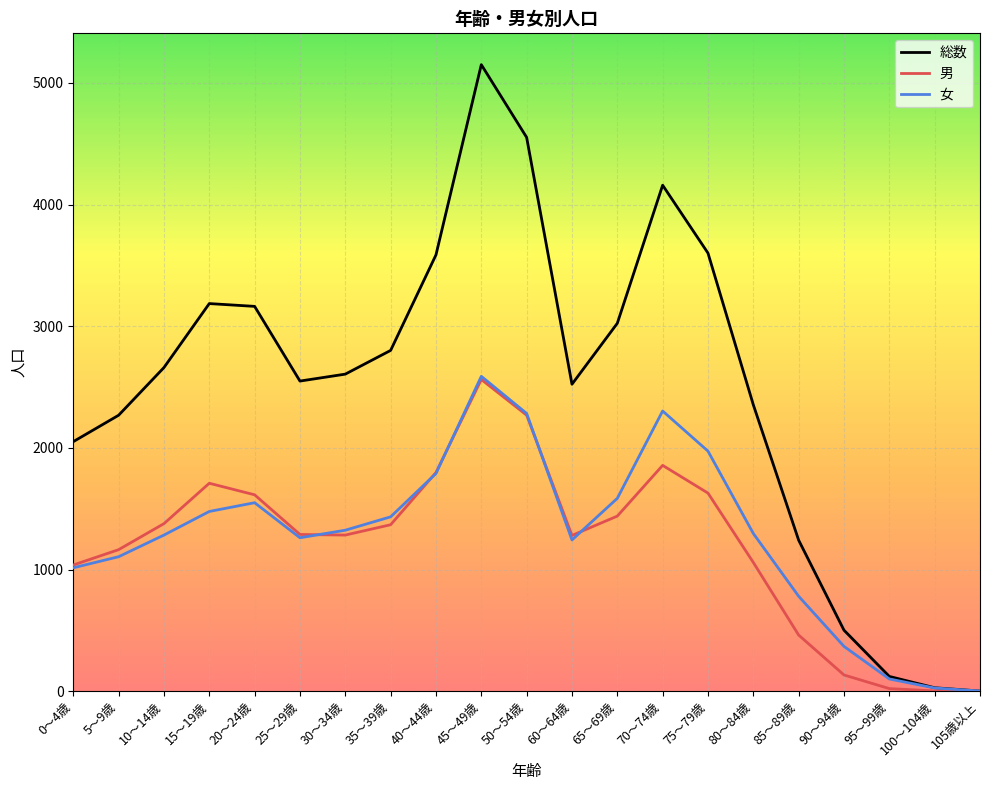

What is the difference between the 男 values at 65～69歳 and 95～99歳?

1418